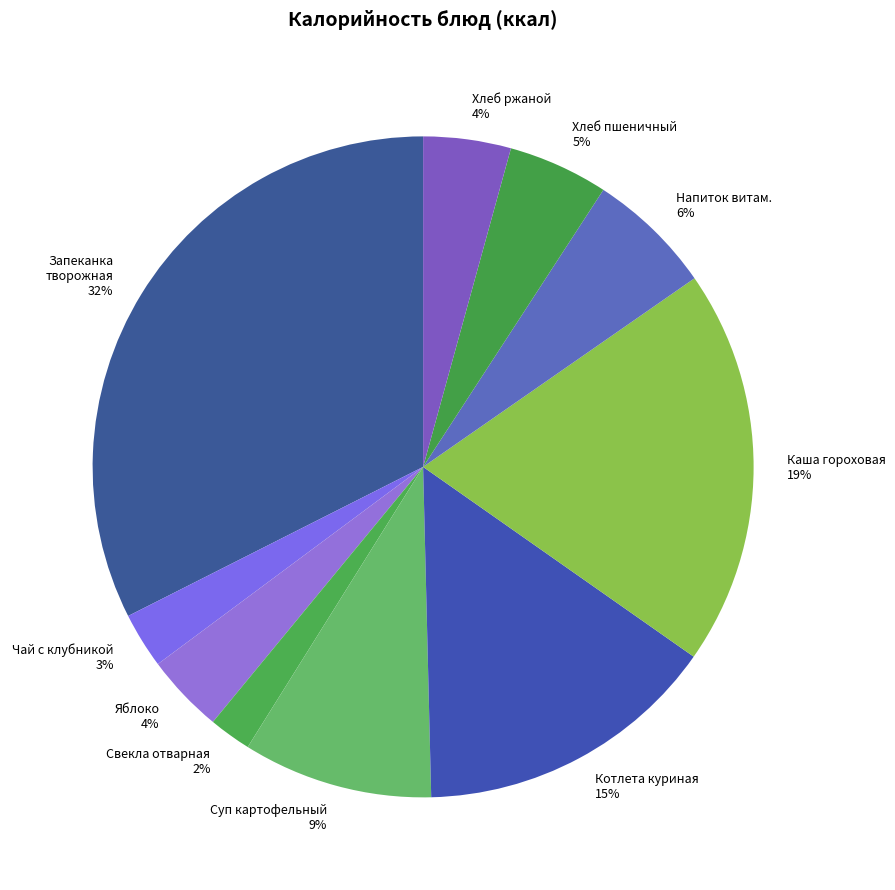

The Напиток витам. slice represents 6% of the pie. True or false?

True